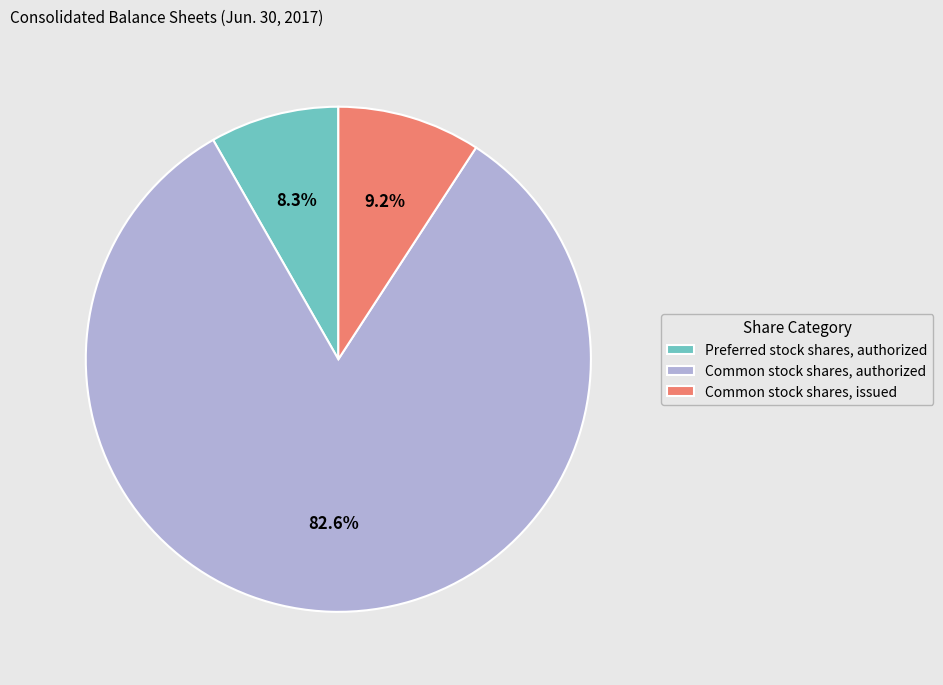

Rank the categories by value from highest to lowest.

Common stock shares, authorized, Common stock shares, issued, Preferred stock shares, authorized